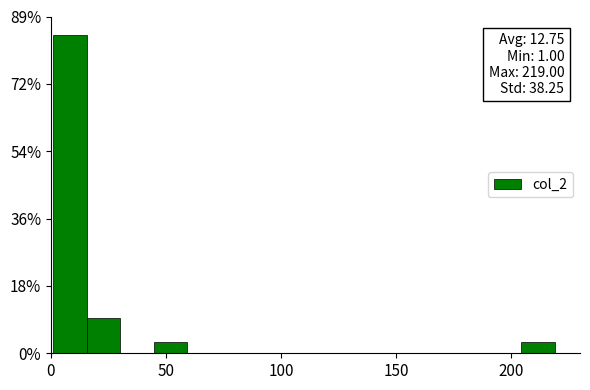

Around what value on the x-axis is the tallest bar? Give the approximate position of its centre, as read against the axis.

10